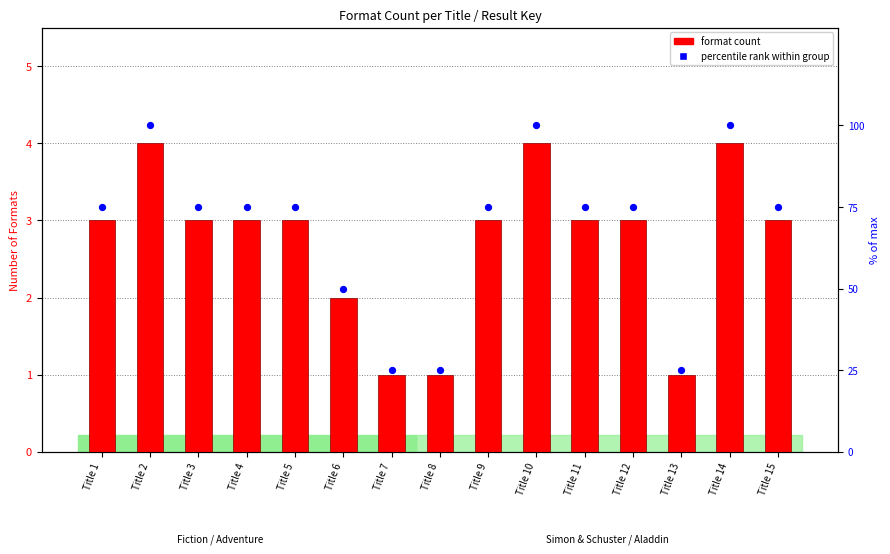

At which category is the sum across all series the highest?

Title 2